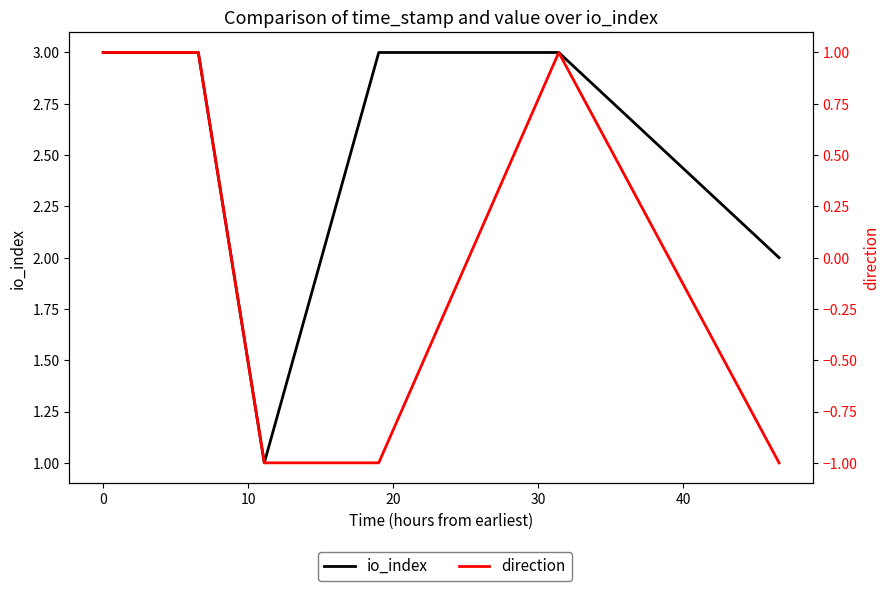

What is the maximum value shown in the chart?

3